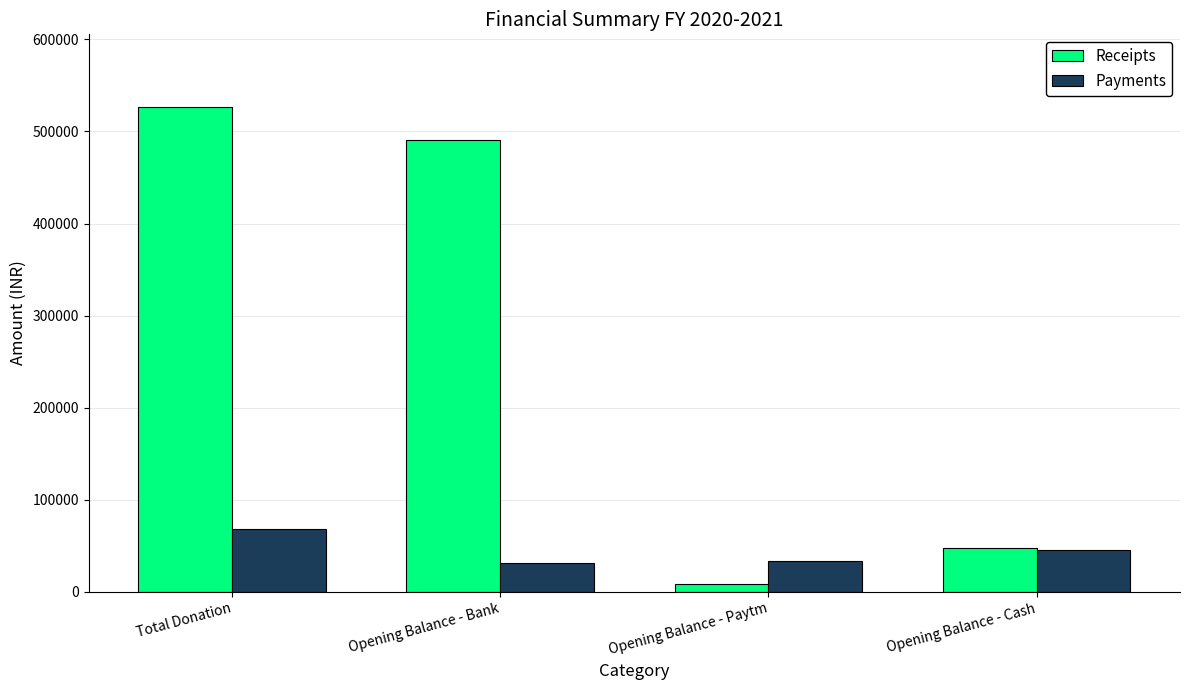

Between Opening Balance - Paytm and Opening Balance - Cash, which series saw the biggest shift?

Receipts